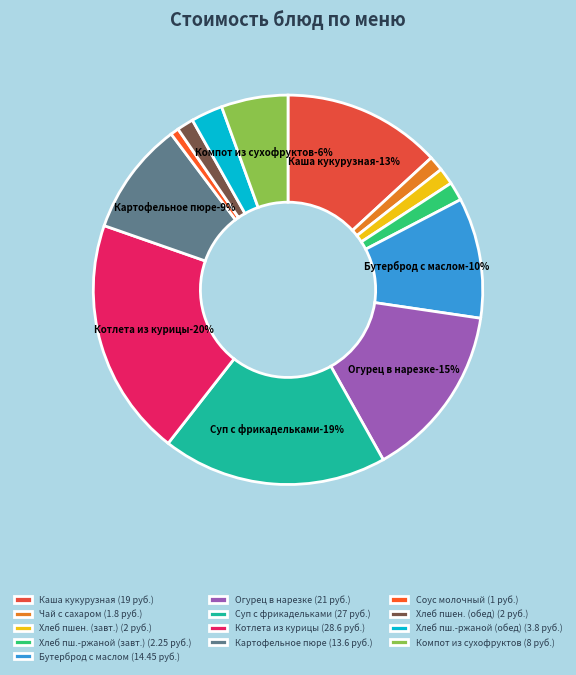

What is the change in value from Каша вязкая молочная кукурузная to Суп из овощей с фрикадельками?

+8.0